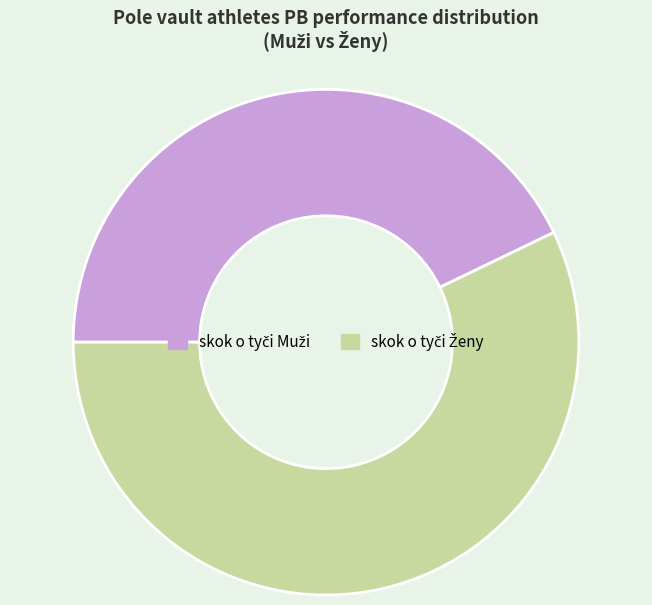

Count the number of slices in the pie.

2